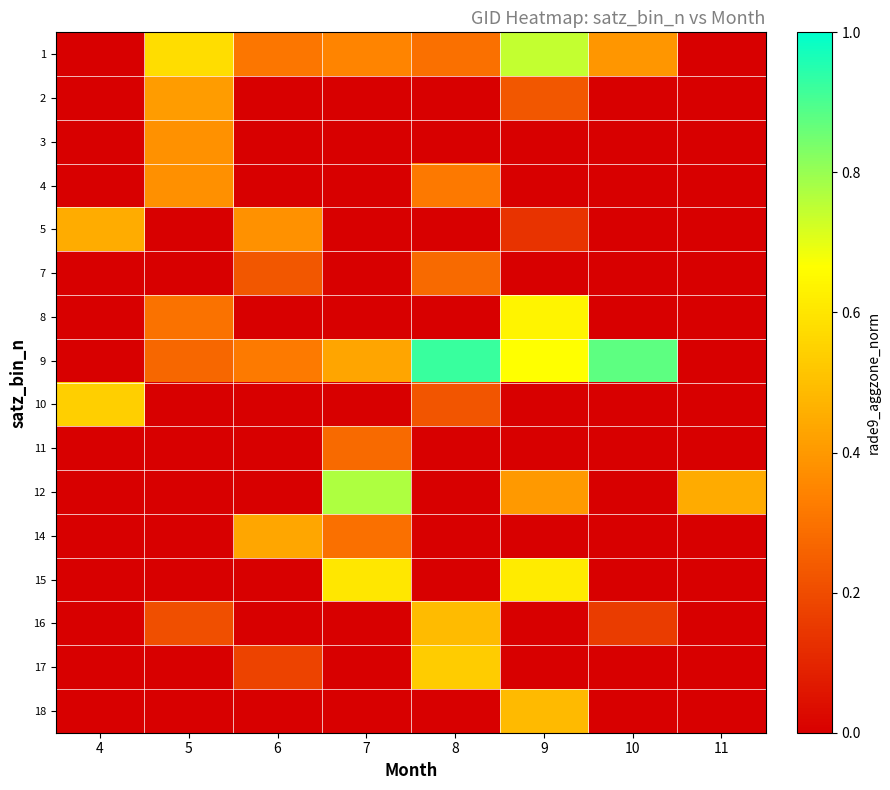

Reading left to right, transcribe all the data shown in this chart.

1: 4=0.0	5=0.6	6=0.3	7=0.3	8=0.3	9=0.7	10=0.4	11=0.0
2: 4=0.0	5=0.4	6=0.0	7=0.0	8=0.0	9=0.2	10=0.0	11=0.0
3: 4=0.0	5=0.4	6=0.0	7=0.0	8=0.0	9=0.0	10=0.0	11=0.0
4: 4=0.0	5=0.4	6=0.0	7=0.0	8=0.3	9=0.0	10=0.0	11=0.0
5: 4=0.5	5=0.0	6=0.4	7=0.0	8=0.0	9=0.1	10=0.0	11=0.0
7: 4=0.0	5=0.0	6=0.2	7=0.0	8=0.3	9=0.0	10=0.0	11=0.0
8: 4=0.0	5=0.3	6=0.0	7=0.0	8=0.0	9=0.6	10=0.0	11=0.0
9: 4=0.0	5=0.3	6=0.3	7=0.4	8=0.9	9=0.7	10=0.9	11=0.0
10: 4=0.5	5=0.0	6=0.0	7=0.0	8=0.2	9=0.0	10=0.0	11=0.0
11: 4=0.0	5=0.0	6=0.0	7=0.3	8=0.0	9=0.0	10=0.0	11=0.0
12: 4=0.0	5=0.0	6=0.0	7=0.8	8=0.0	9=0.4	10=0.0	11=0.4
14: 4=0.0	5=0.0	6=0.4	7=0.3	8=0.0	9=0.0	10=0.0	11=0.0
15: 4=0.0	5=0.0	6=0.0	7=0.6	8=0.0	9=0.6	10=0.0	11=0.0
16: 4=0.0	5=0.2	6=0.0	7=0.0	8=0.5	9=0.0	10=0.2	11=0.0
17: 4=0.0	5=0.0	6=0.2	7=0.0	8=0.5	9=0.0	10=0.0	11=0.0
18: 4=0.0	5=0.0	6=0.0	7=0.0	8=0.0	9=0.5	10=0.0	11=0.0